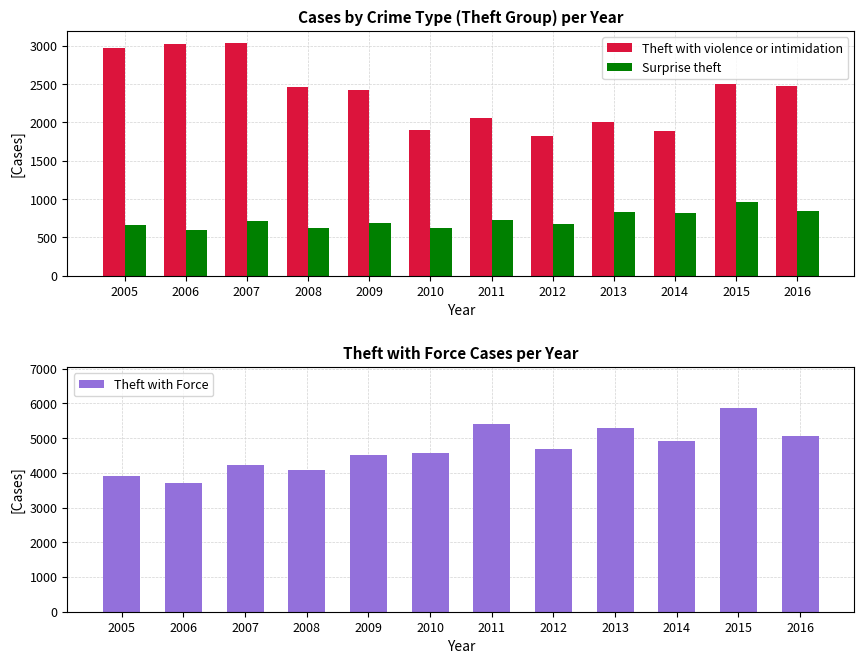

Reading left to right, what are all the values shown in this chart?

Theft with violence or intimidation: 2005=2977	2006=3019	2007=3043	2008=2466	2009=2423	2010=1901	2011=2058	2012=1829	2013=2005	2014=1890	2015=2502	2016=2470
Surprise theft: 2005=661	2006=600	2007=716	2008=617	2009=685	2010=628	2011=732	2012=673	2013=826	2014=816	2015=967	2016=841
Theft with Force: 2005=3903	2006=3701	2007=4214	2008=4087	2009=4517	2010=4585	2011=5413	2012=4697	2013=5297	2014=4931	2015=5875	2016=5073